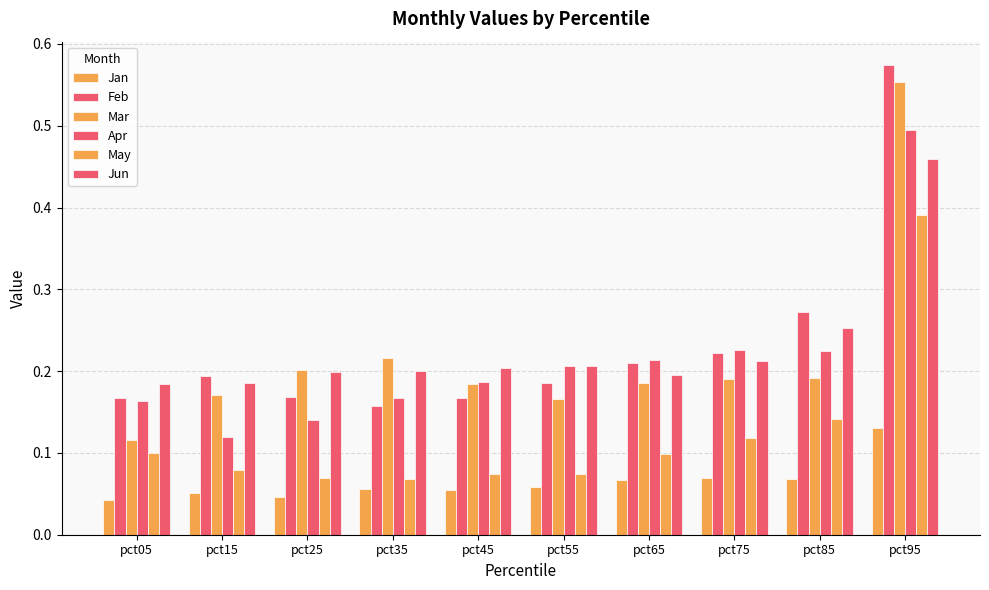

What is the total value across all series at pct65?

1.0